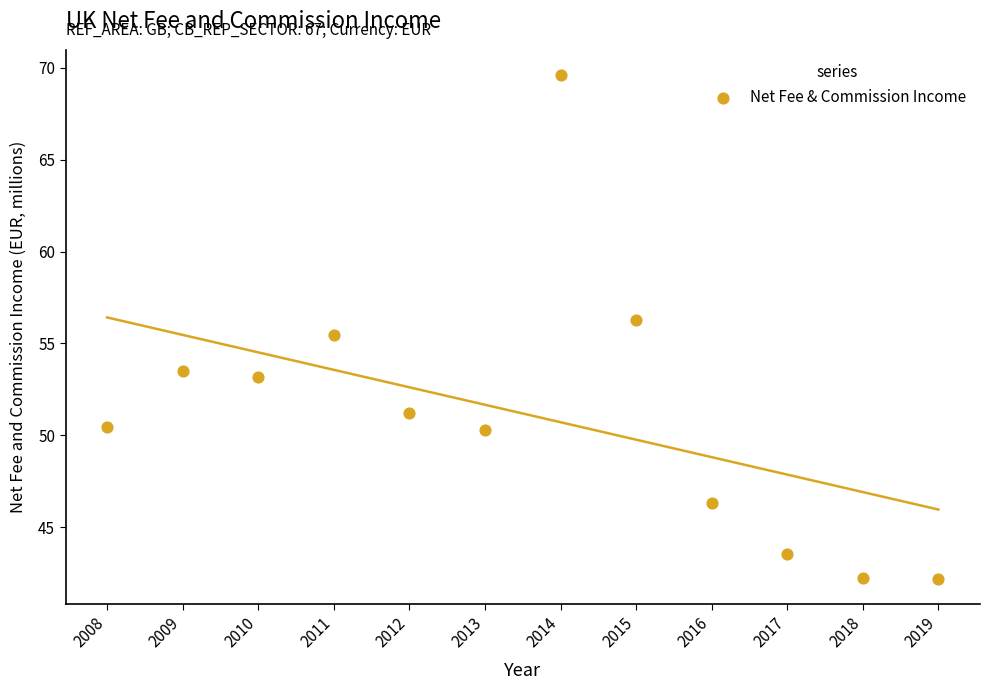

What Y value in the scatter plot is closest to 55?

55.5